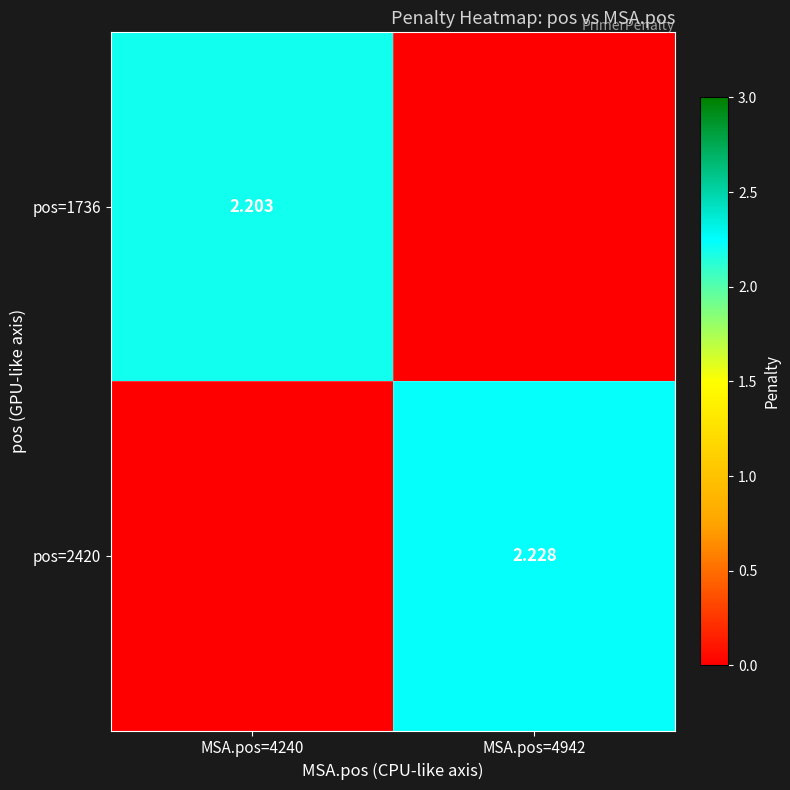

Which series has the largest total across all categories?

pos=2420